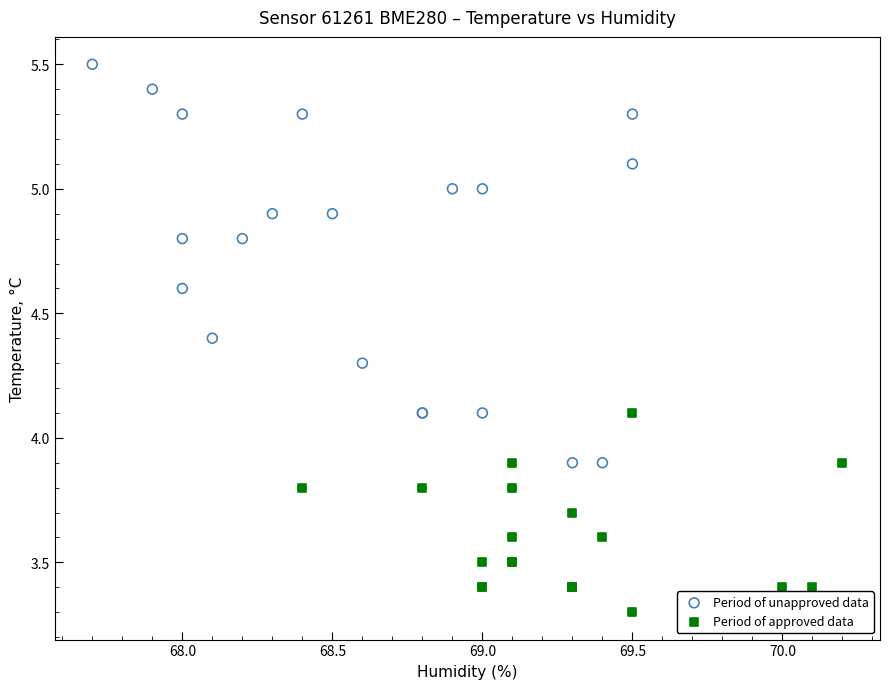

Which series has the largest Y range (max minus min)?

Period of unapproved data